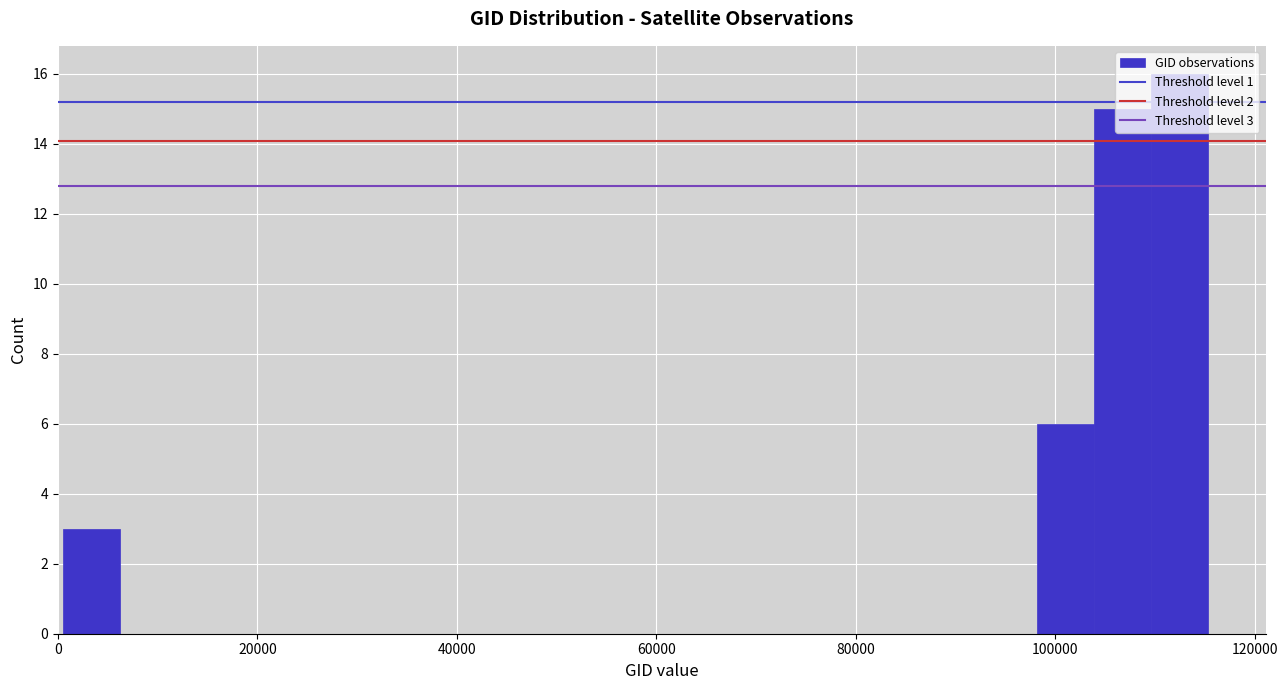

Around what value on the x-axis is the tallest bar? Give the approximate position of its centre, as read against the axis.

112000